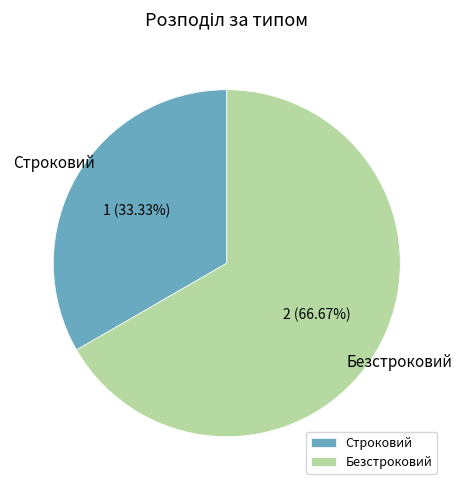

True or false: Безстроковий accounts for 80% of the total.

False